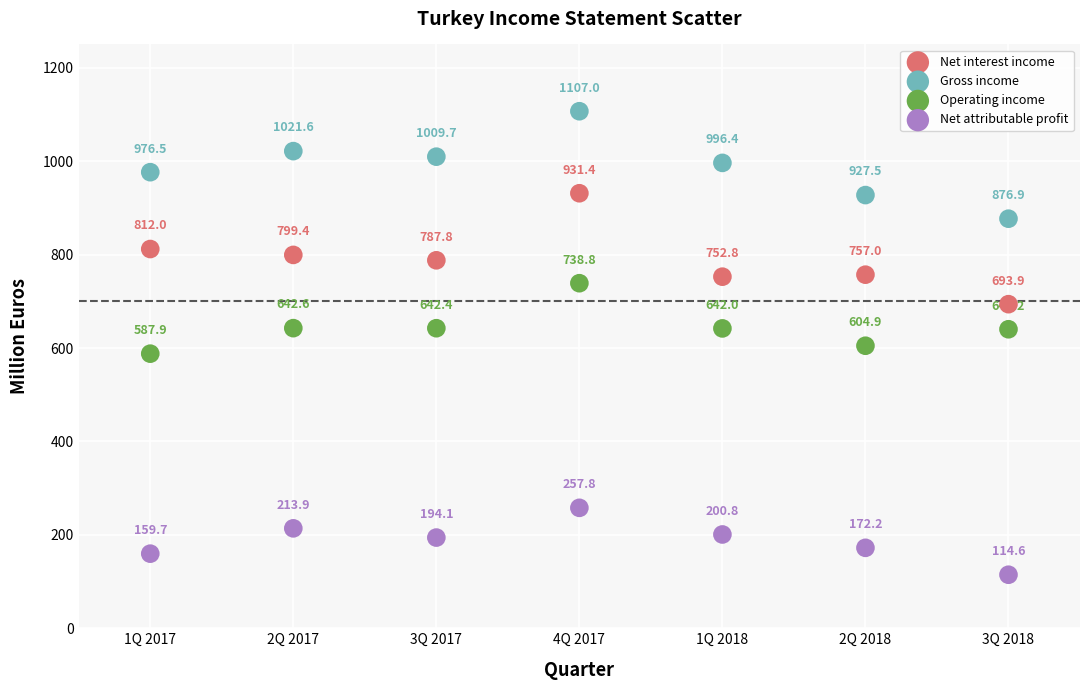

What are all the series names shown in the legend?

Net interest income, Gross income, Operating income, Net attributable profit